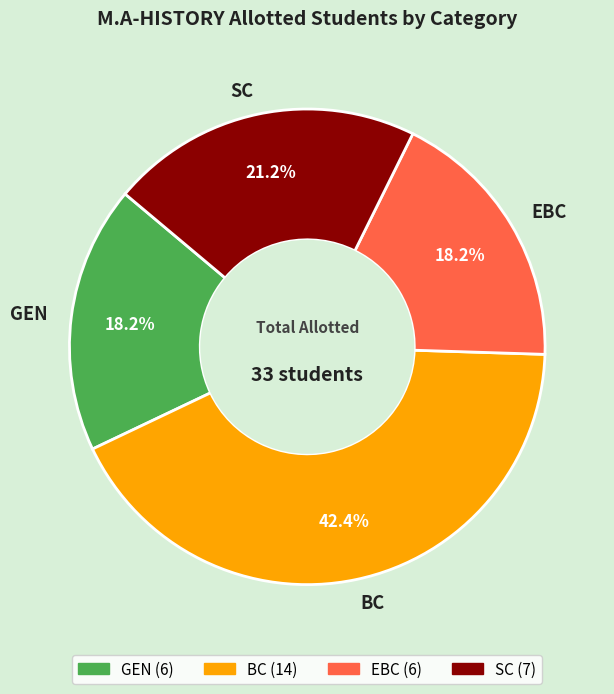

Count the number of slices in the pie.

4